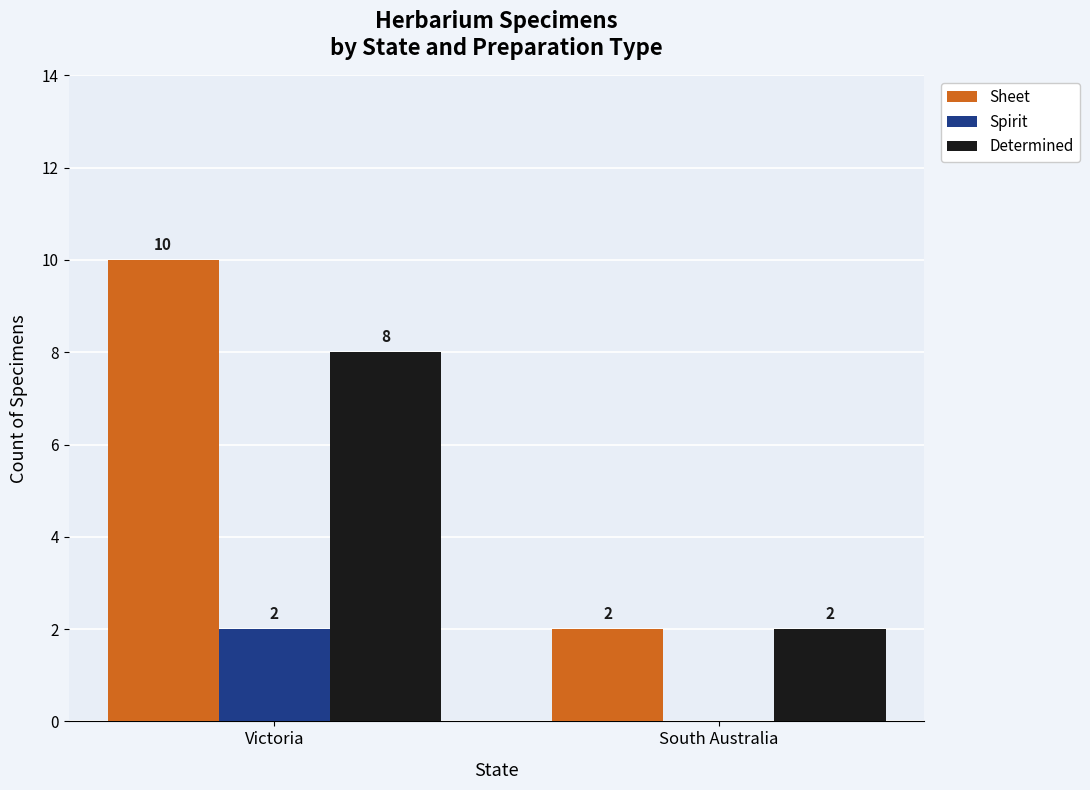

What is the total value across all series at Victoria?

20